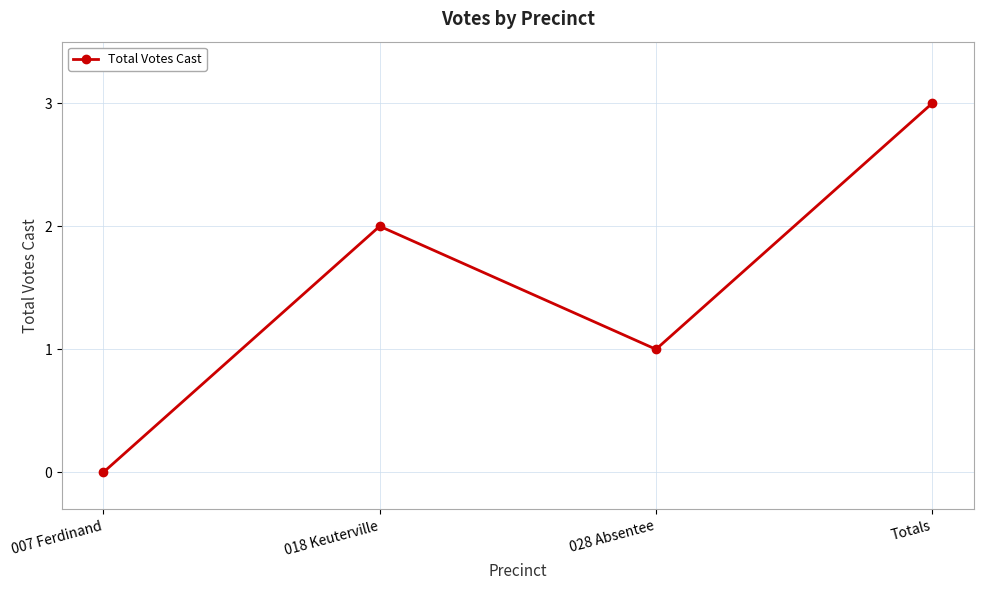

What is the average value?

2